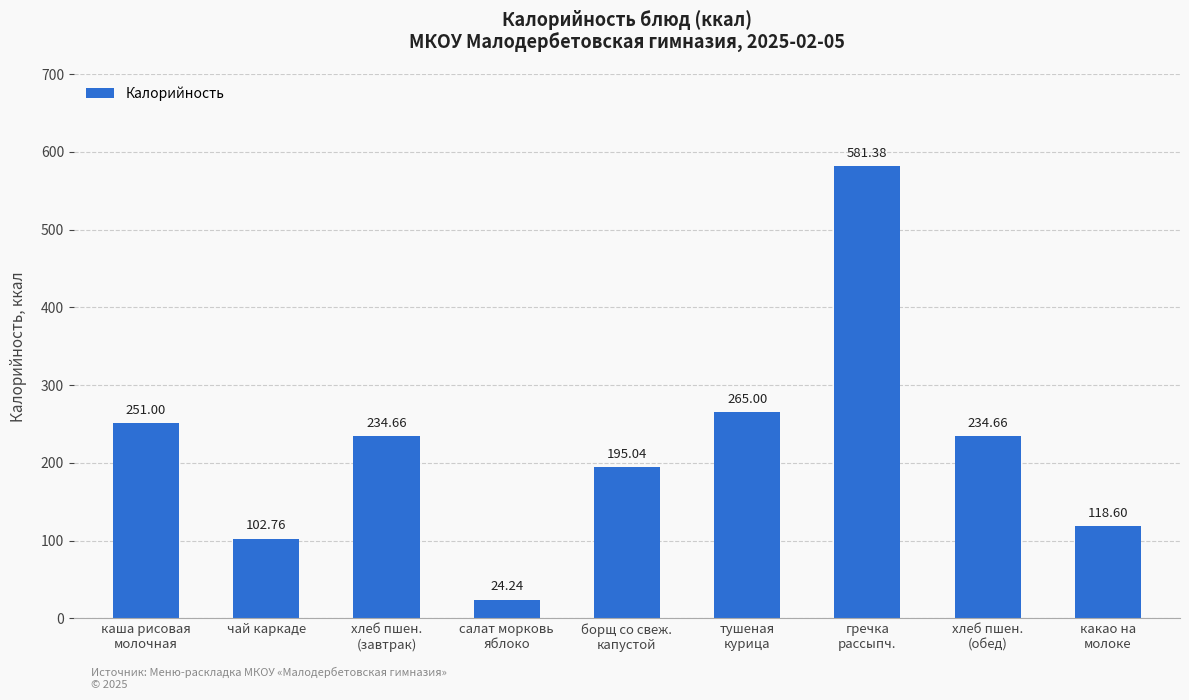

Is it true that the value at тушеная
курица is 424.2?

False